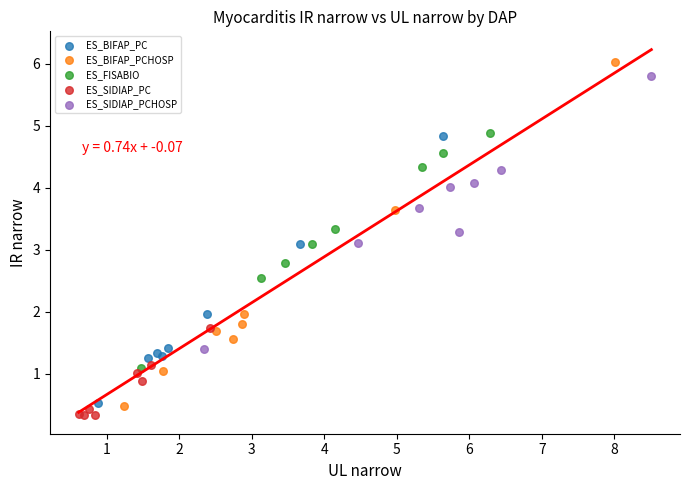

Which series has the largest Y range (max minus min)?

ES_BIFAP_PCHOSP